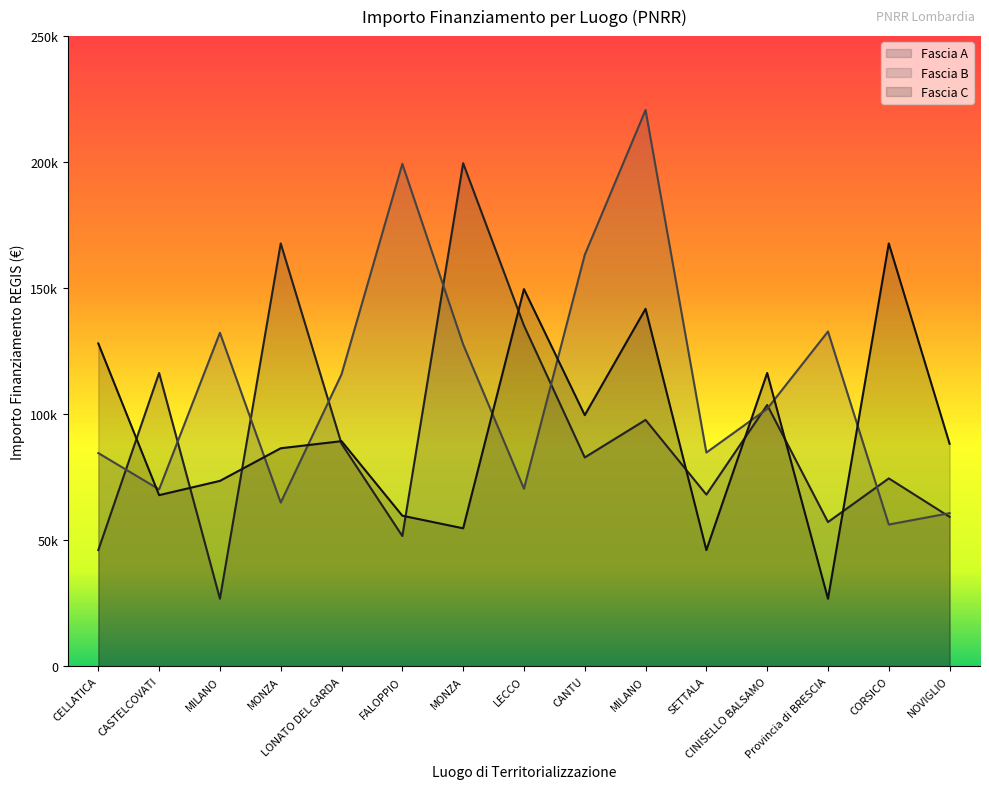

True or false: Fascia A and Fascia C intersect in this chart.

True